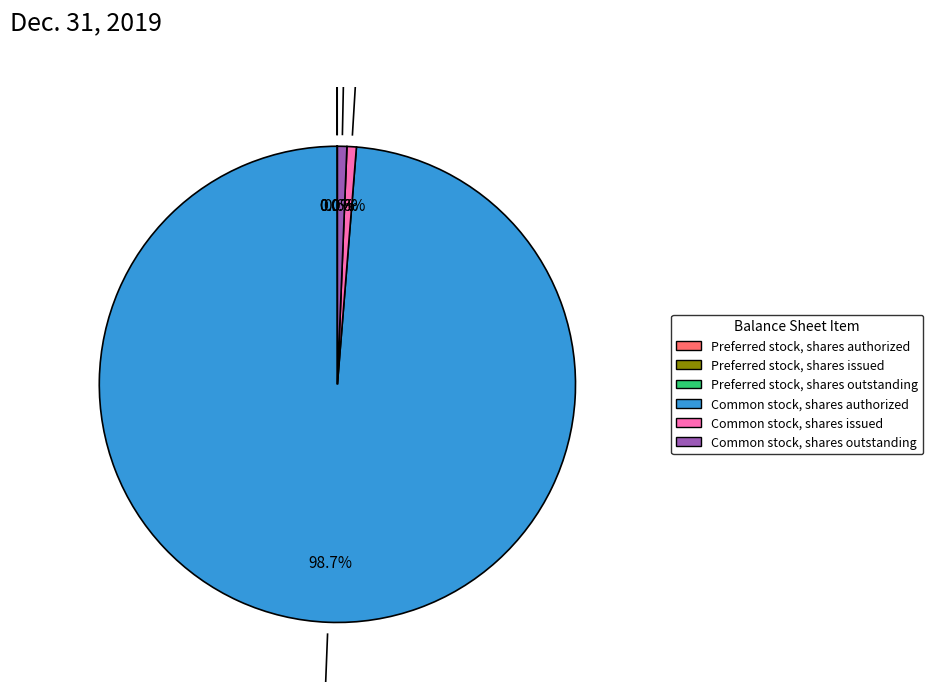

Does Common stock, shares authorized account for over 50% of the chart?

Yes